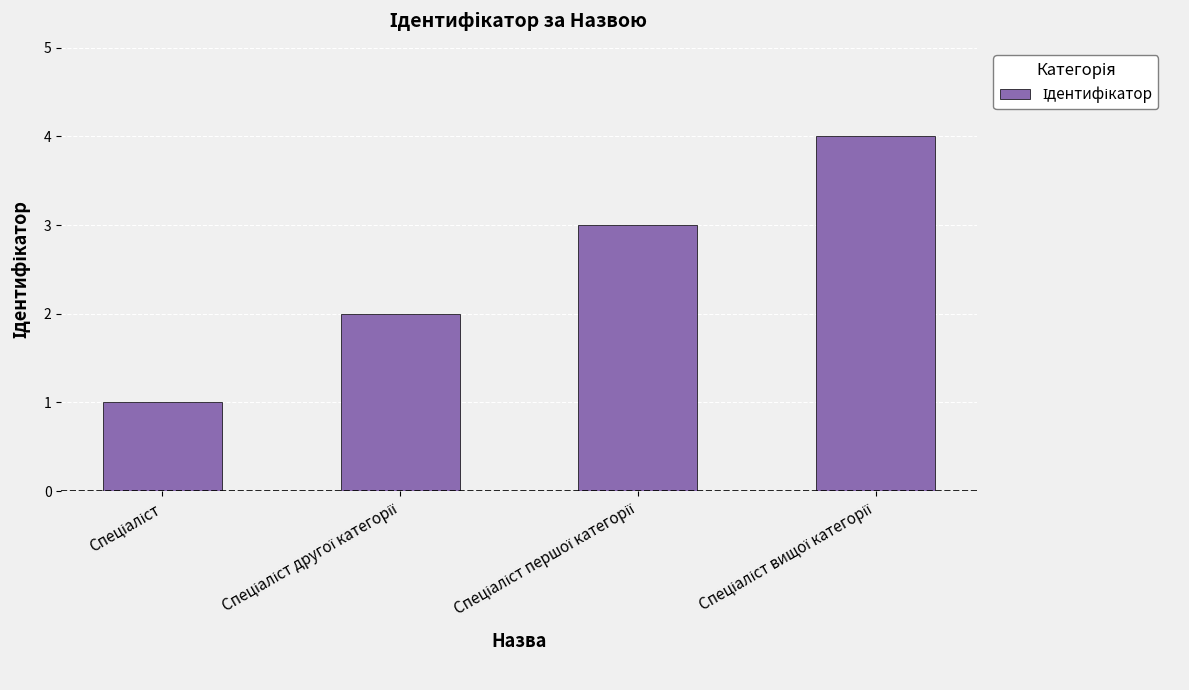

What is the maximum value shown in the chart?

4